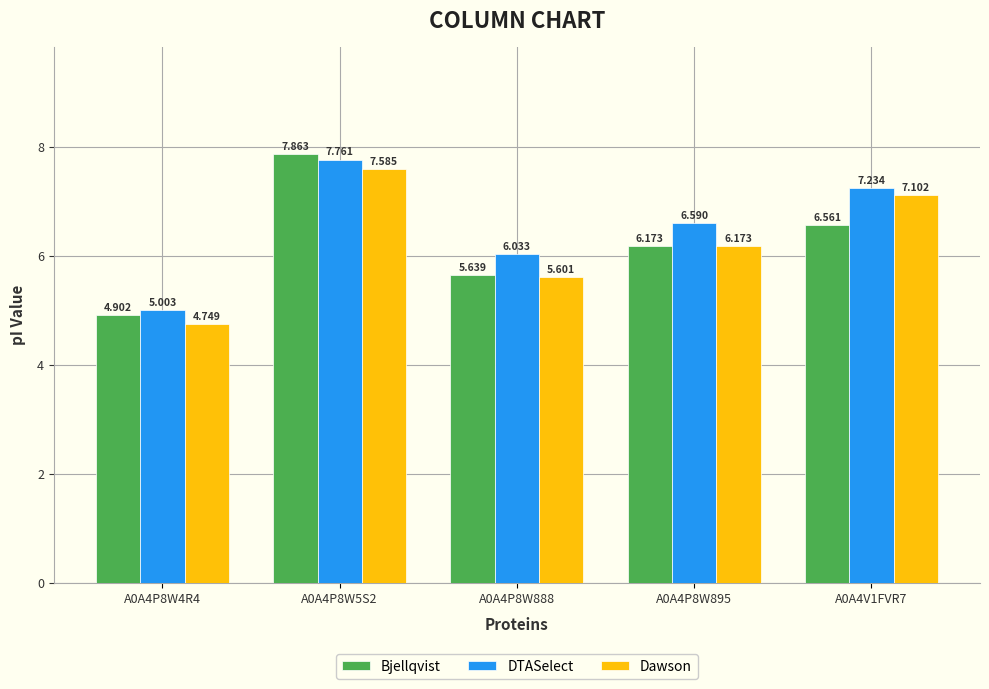

The Dawson series shows 8.9 at A0A4P8W888. True or false?

False